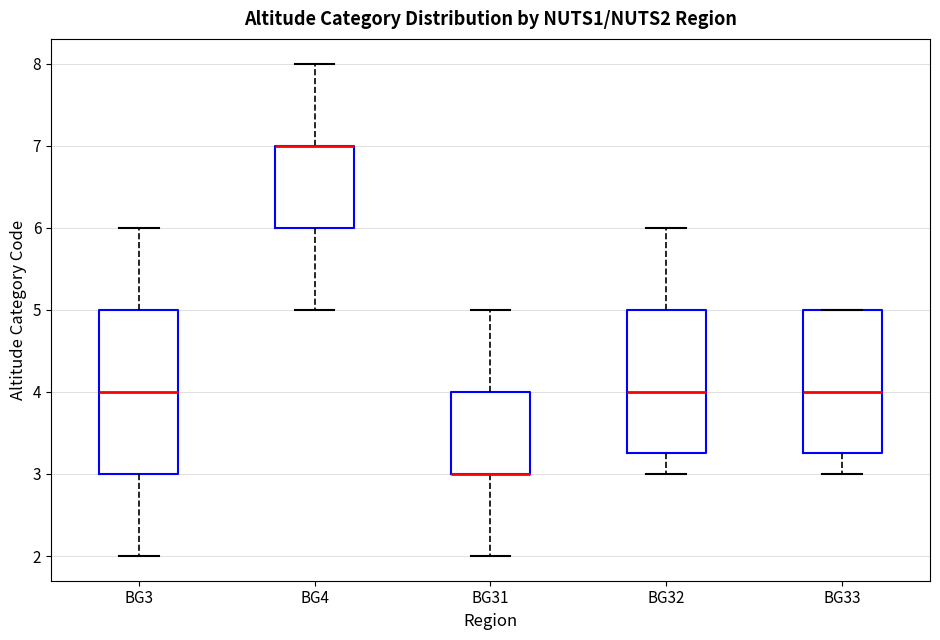

Which box is the tallest, from its lower edge to its upper edge?

BG3